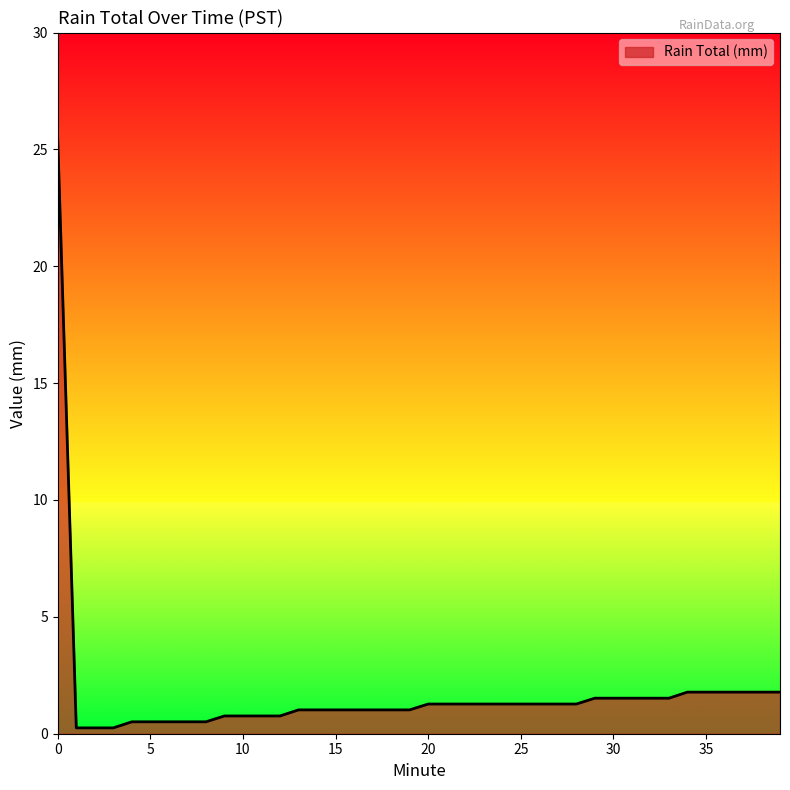

Does the chart have visible grid lines?

No